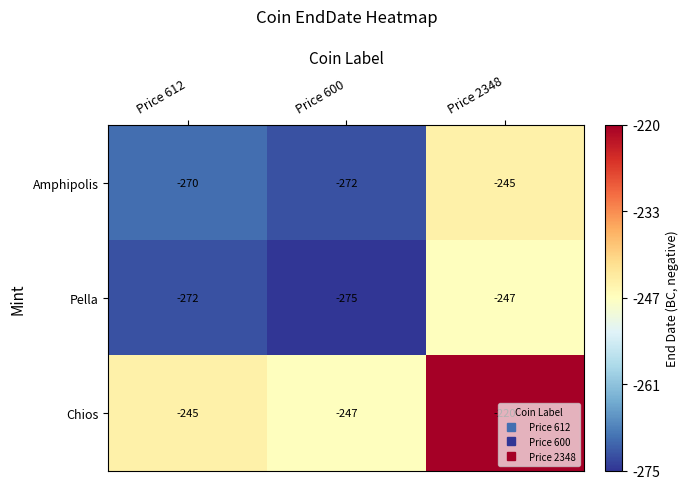

Which label corresponds to the largest value in the chart?

Price 2348